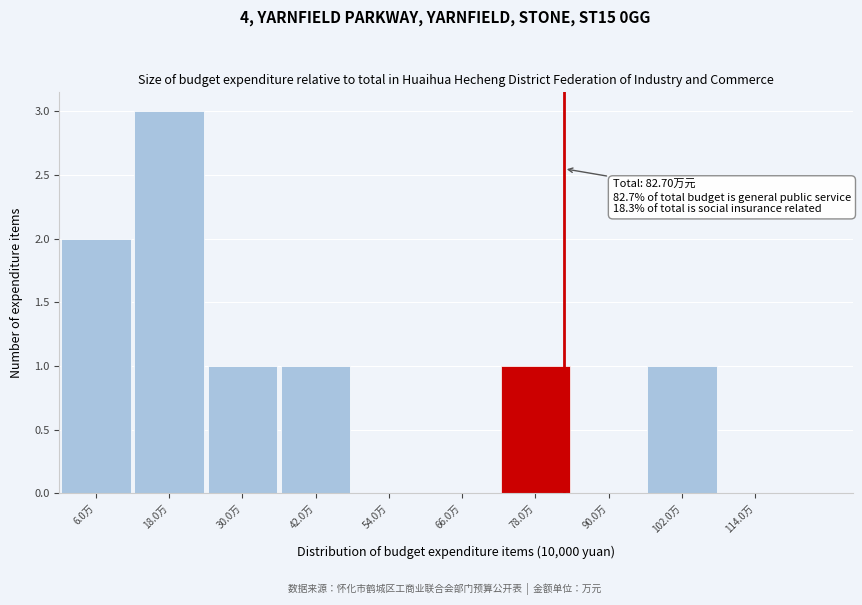

Over which range of the x-axis is the bar tallest?

12 to 24